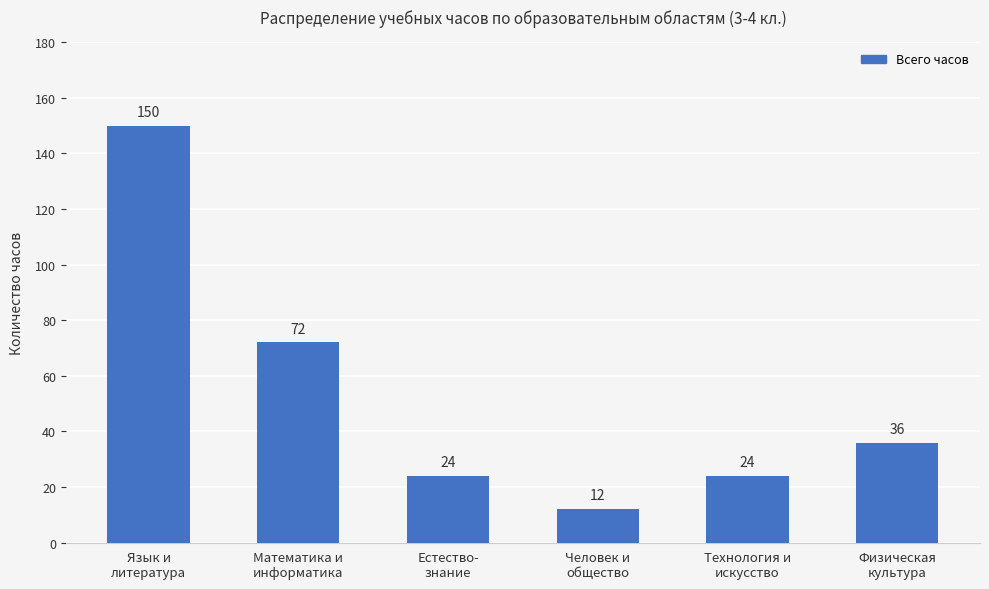

The value at Человек и
общество is 12. True or false?

True